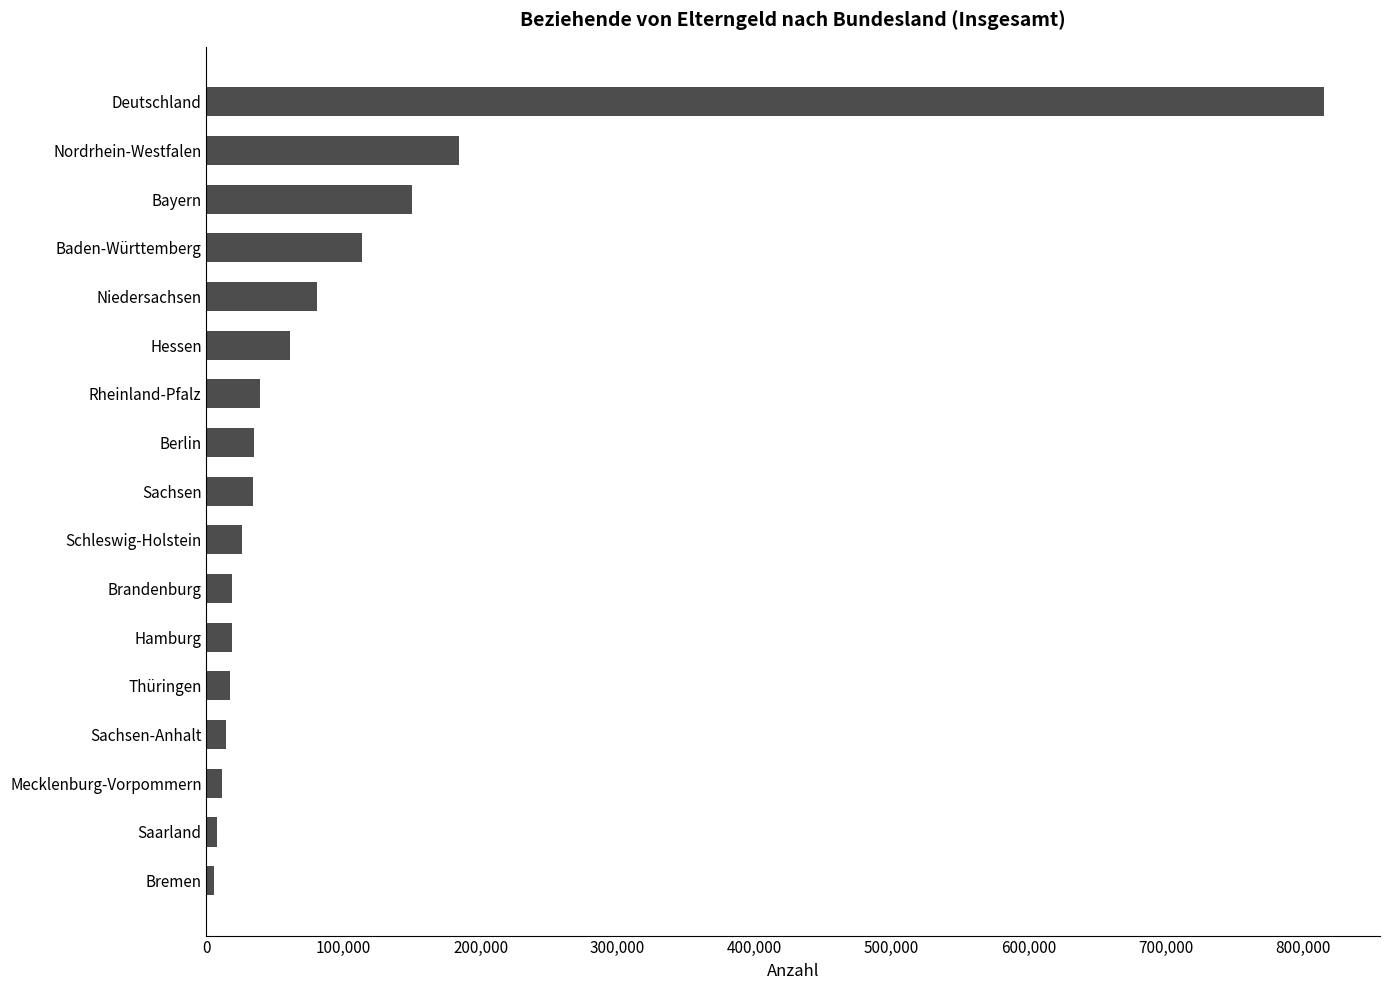

What is the change in value from Thüringen to Berlin?

+17503